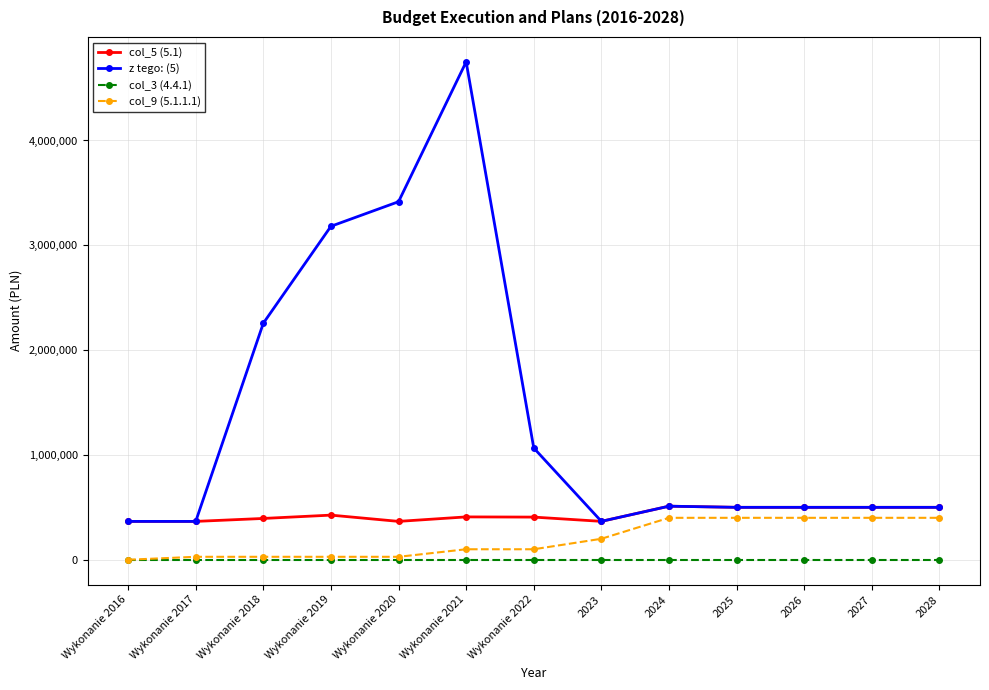

Which series has the largest total across all categories?

z tego: (5)